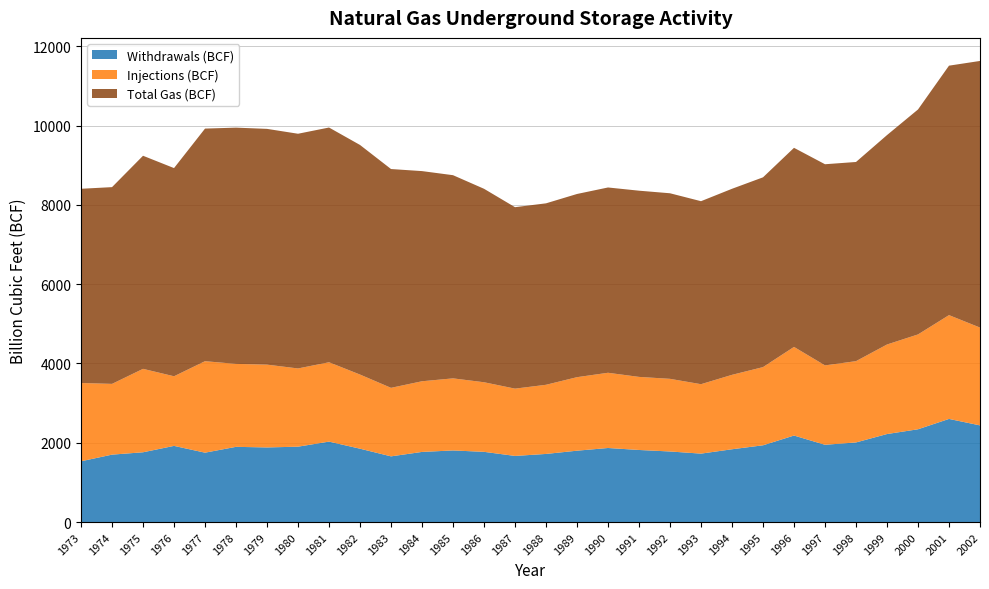

Reading left to right, extract all data points from this chart.

Withdrawals (BCF): 1973=1532.8	1974=1700.5	1975=1760.0	1976=1921.0	1977=1750.0	1978=1897.0	1979=1882.0	1980=1901.0	1981=2029.0	1982=1850.0	1983=1657.0	1984=1769.0	1985=1806.0	1986=1771.0	1987=1668.0	1988=1718.0	1989=1800.0	1990=1868.0	1991=1818.0	1992=1780.0	1993=1726.0	1994=1836.0	1995=1936.0	1996=2182.0	1997=1949.0	1998=2008.0	1999=2220.0	2000=2340.0	2001=2601.0	2002=2438.0
Injections (BCF): 1973=1974.3	1974=1784.2	1975=2104.0	1976=1756.0	1977=2307.0	1978=2092.0	1979=2088.0	1980=1973.0	1981=2001.0	1982=1870.0	1983=1728.0	1984=1782.0	1985=1818.0	1986=1755.0	1987=1697.0	1988=1744.0	1989=1854.0	1990=1897.0	1991=1843.0	1992=1832.0	1993=1751.0	1994=1877.0	1995=1972.0	1996=2235.0	1997=2002.0	1998=2050.0	1999=2258.0	2000=2392.0	2001=2618.0	2002=2467.0
Total Gas (BCF): 1973=4898.0	1974=4962.0	1975=5374.0	1976=5250.0	1977=5866.0	1978=5958.0	1979=5946.0	1980=5919.0	1981=5920.0	1982=5790.0	1983=5518.0	1984=5300.0	1985=5124.0	1986=4879.0	1987=4576.0	1988=4576.0	1989=4620.0	1990=4673.0	1991=4696.0	1992=4680.0	1993=4615.0	1994=4692.0	1995=4786.0	1996=5021.0	1997=5073.0	1998=5023.0	1999=5281.0	2000=5673.0	2001=6291.0	2002=6724.0